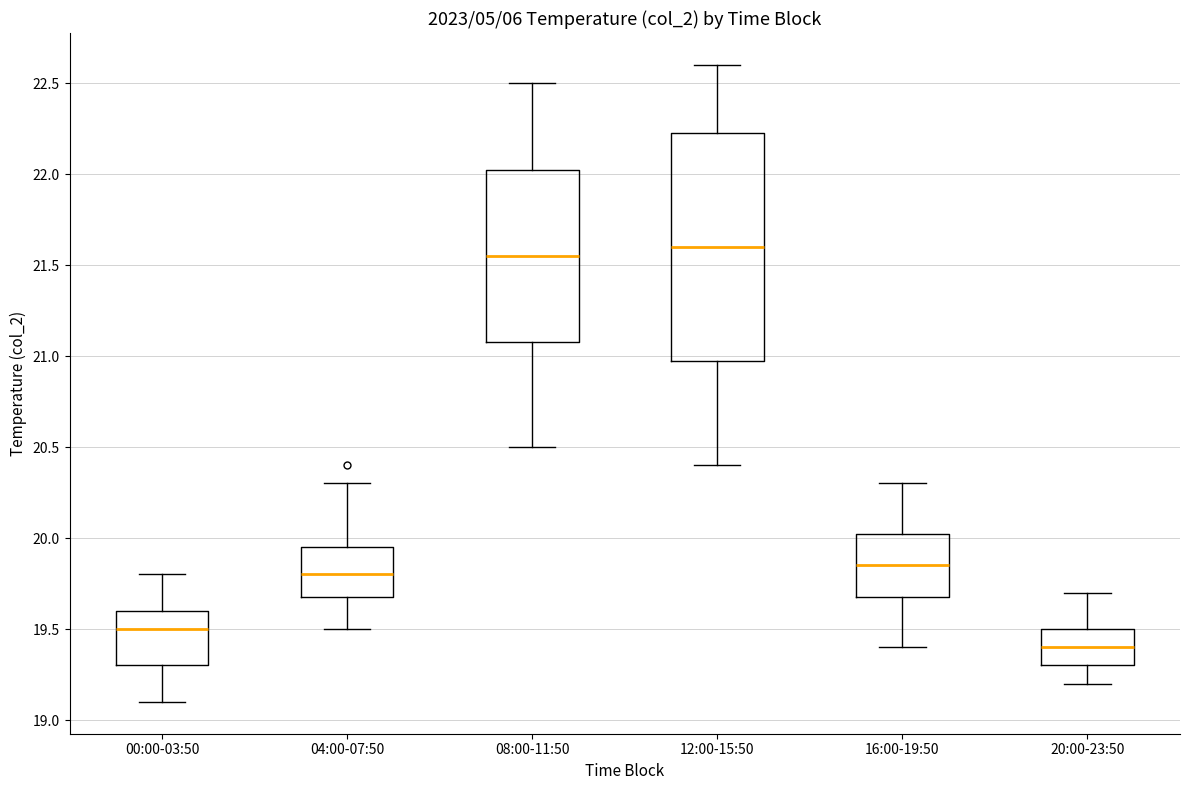

Comparing the boxes themselves (not the whiskers), which one is the tallest?

12:00-15:50